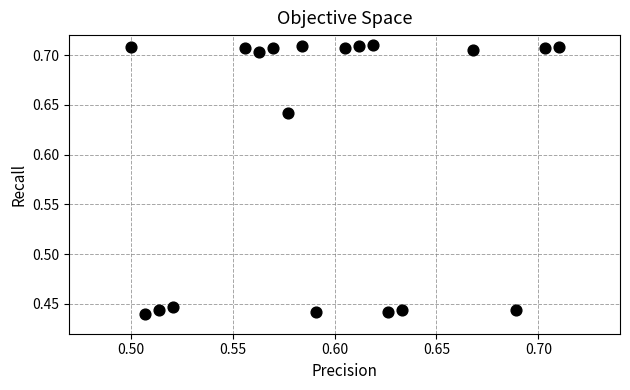

What is the range of Y values (max minus min)?

0.3